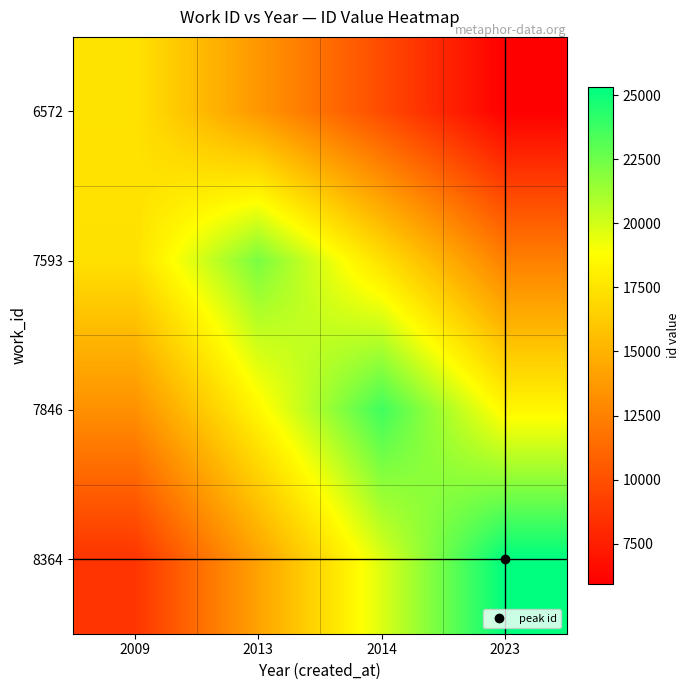

What is the difference between the highest and lowest values at 2013?

8609.5